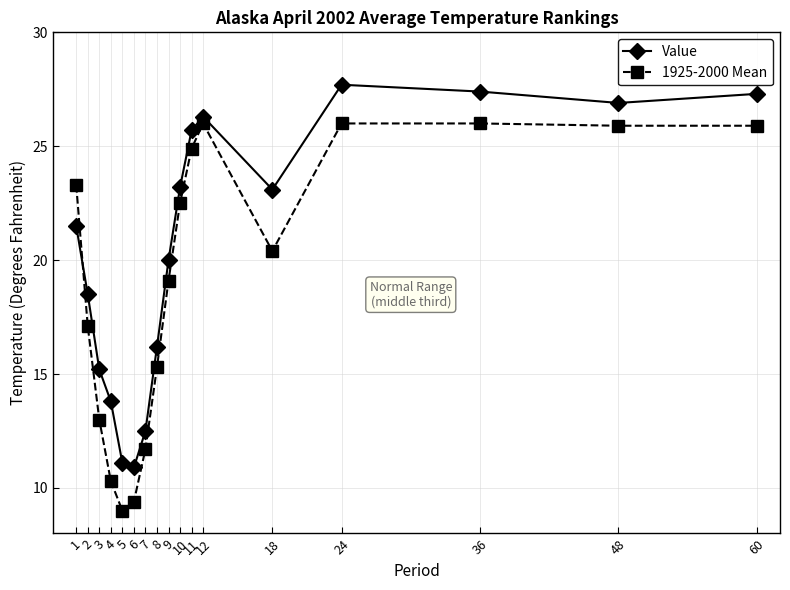

Reading left to right, transcribe all the data shown in this chart.

Value: 1=21.5	2=18.5	3=15.2	4=13.8	5=11.1	6=10.9	7=12.5	8=16.2	9=20.0	10=23.2	11=25.7	12=26.3	18=23.1	24=27.7	36=27.4	48=26.9	60=27.3
1925-2000 Mean: 1=23.3	2=17.1	3=13.0	4=10.3	5=9.0	6=9.4	7=11.7	8=15.3	9=19.1	10=22.5	11=24.9	12=26.0	18=20.4	24=26.0	36=26.0	48=25.9	60=25.9